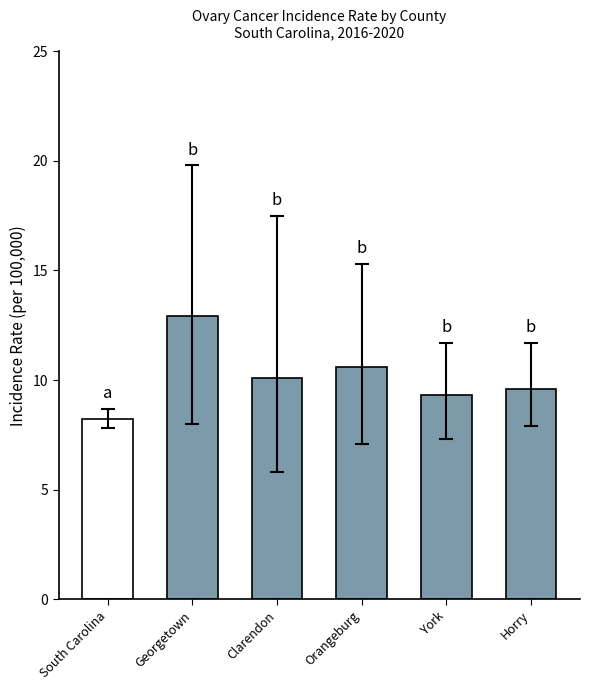

What is the change in value from Orangeburg to York?

-1.3